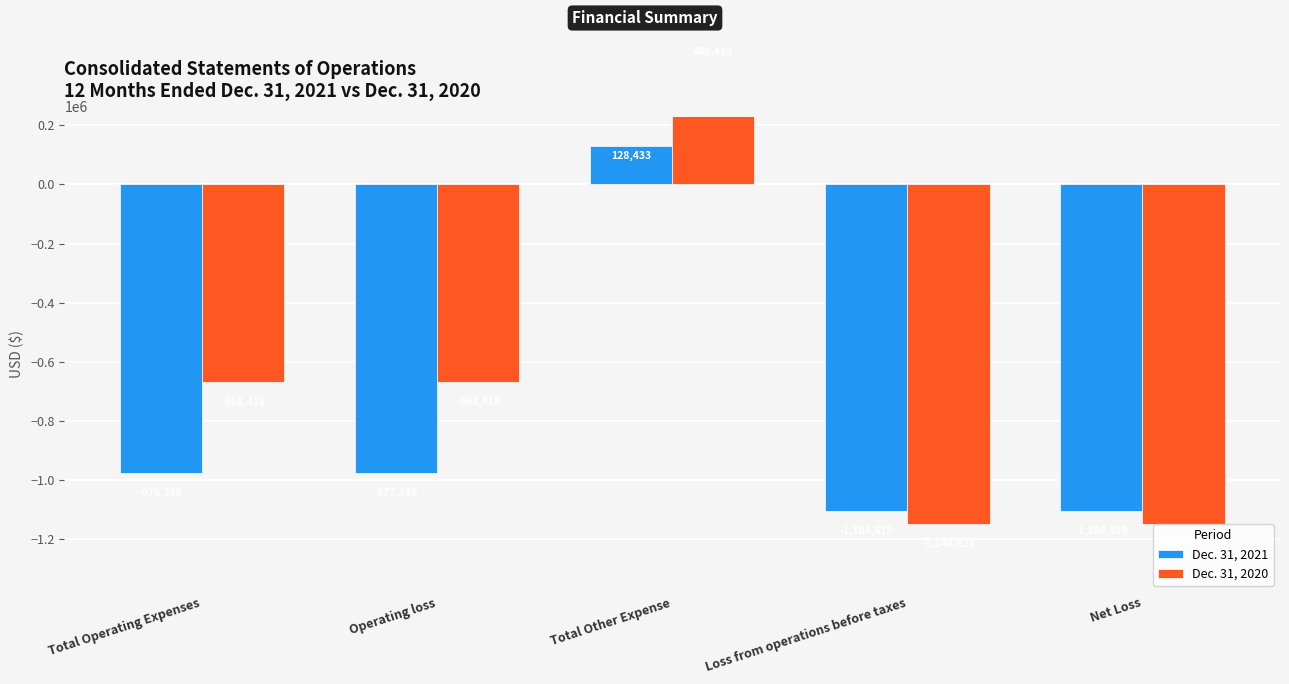

The value of Dec. 31, 2020 at Operating loss is -668418. True or false?

True